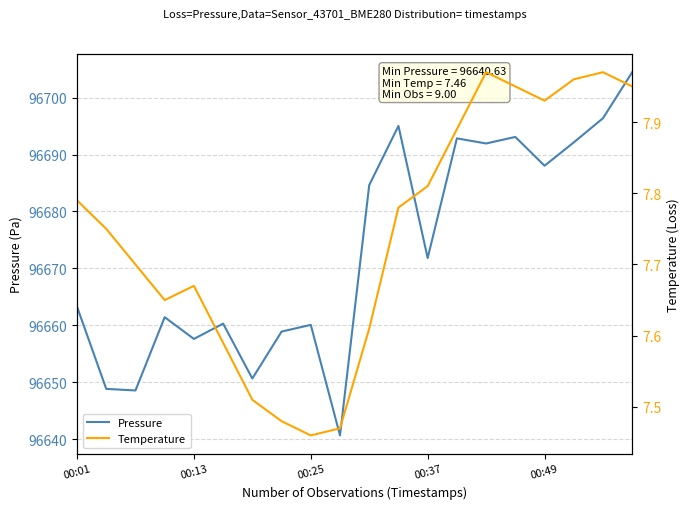

List the series in order of their overall mean, highest first.

Pressure, Temperature